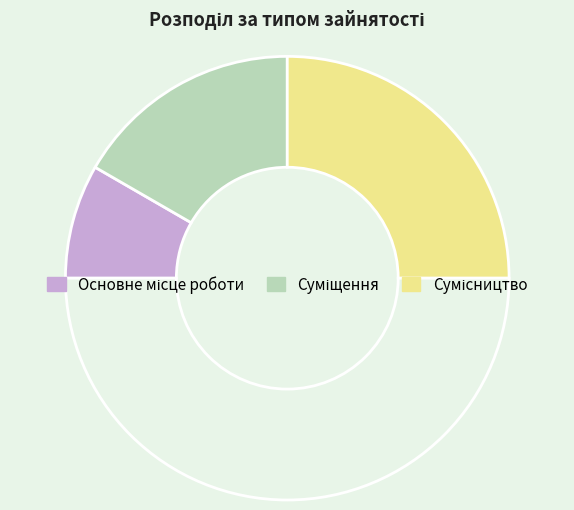

Is there a majority slice in this chart?

No